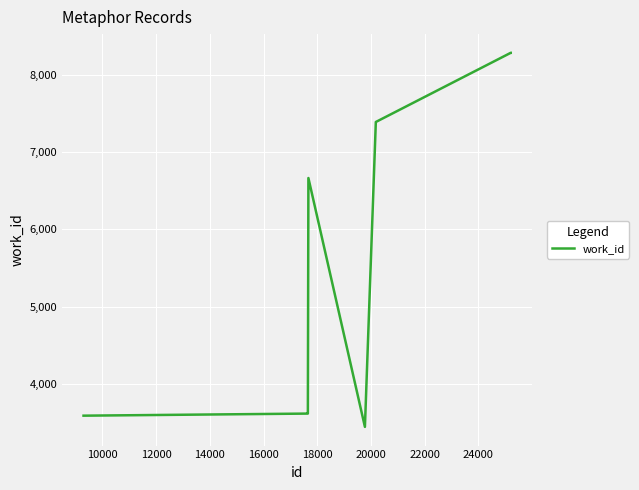

What is the difference between the maximum and minimum values?

4840